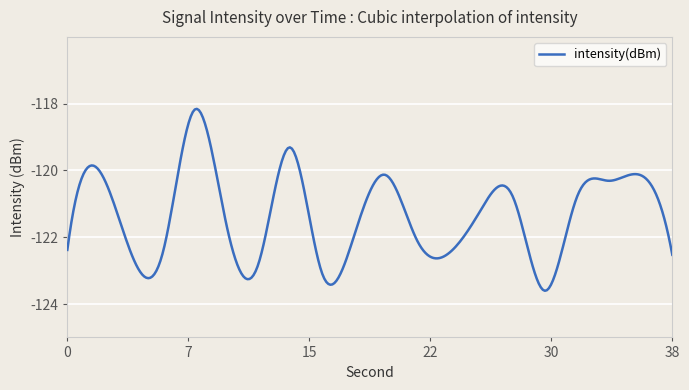

True or false: there are more than 2 points higher than both neighbors.

True